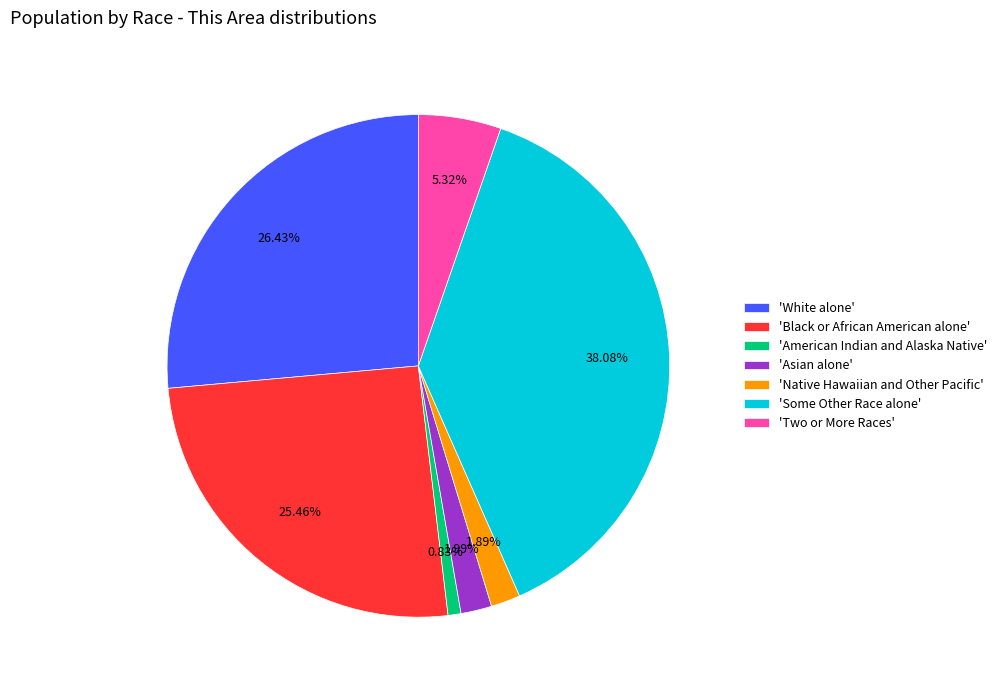

Is there any slice that represents more than half of the pie?

No